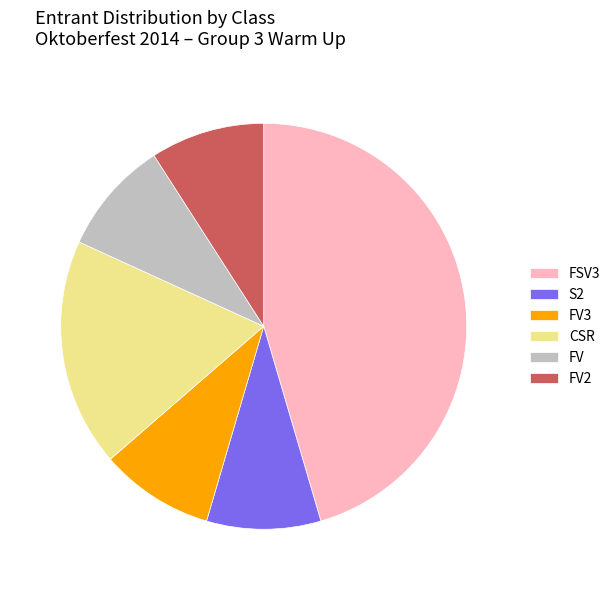

Is it true that S2 is 1% of the pie?

False